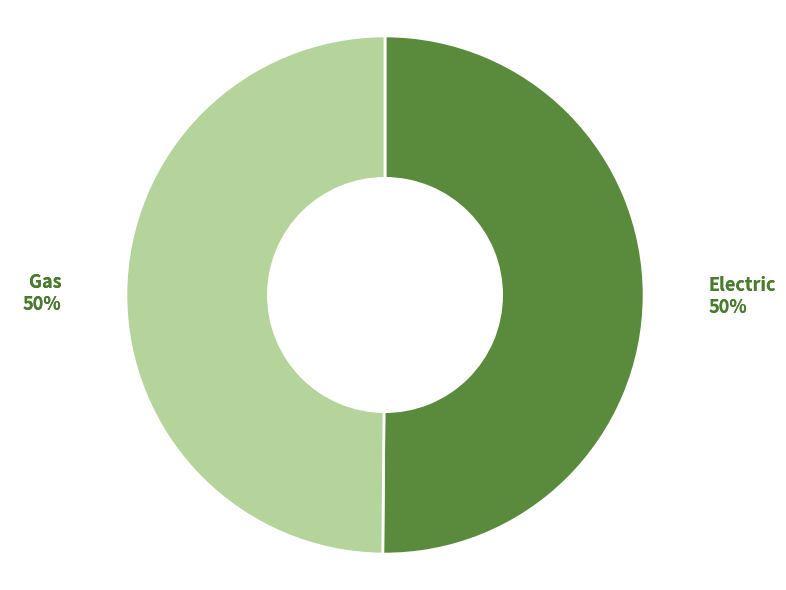

The Electric slice represents 50% of the pie. True or false?

True